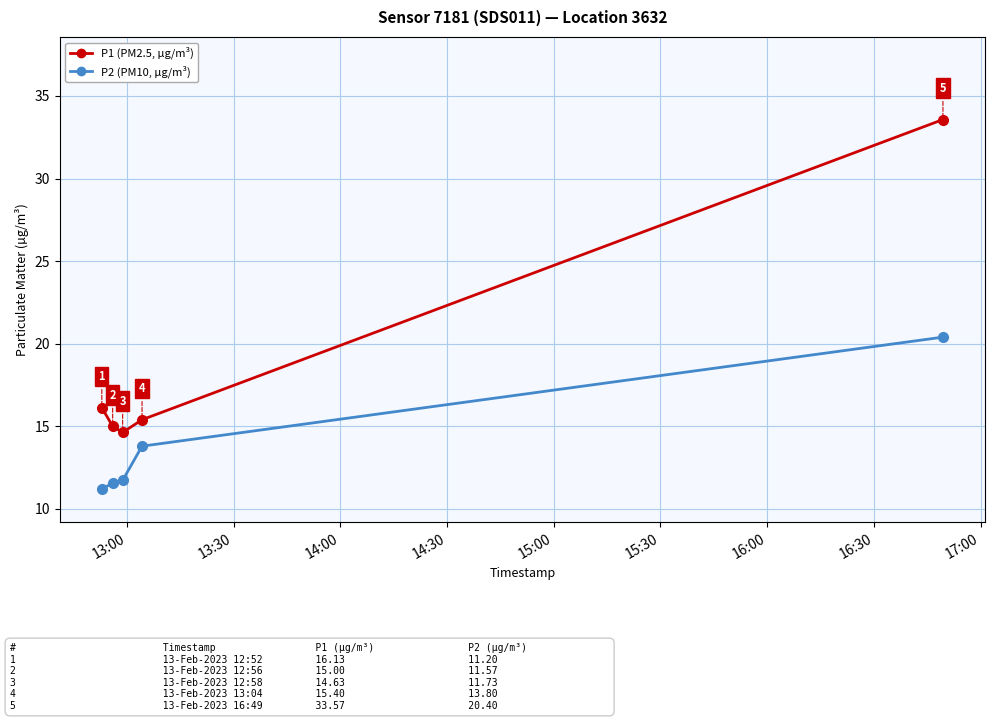

List the series in order of their peak value, highest first.

P1 (PM2.5, µg/m³), P2 (PM10, µg/m³)